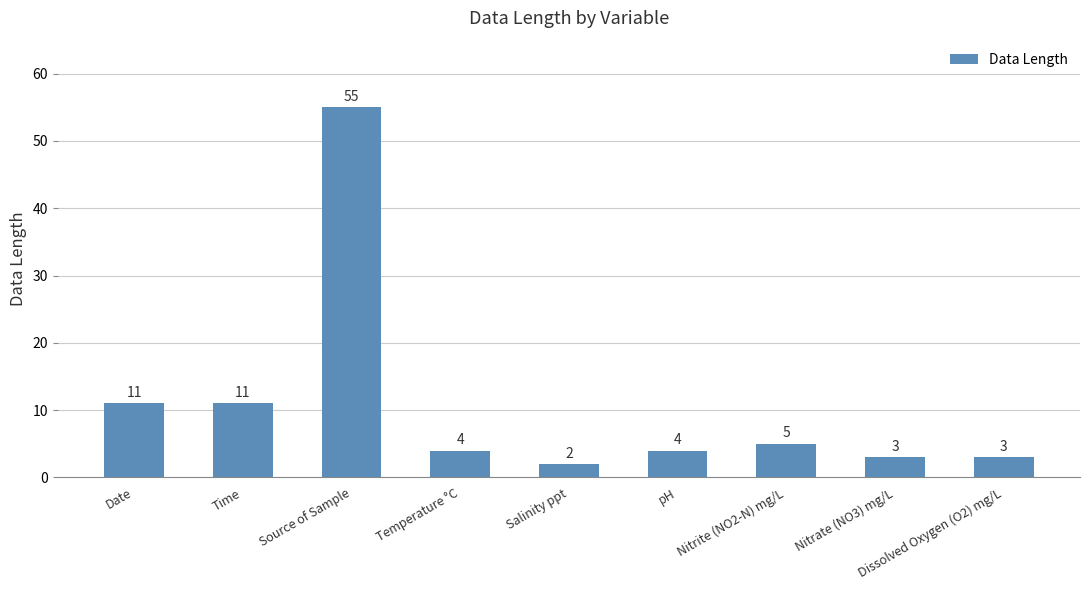

What position from the right is Temperature °C?

6